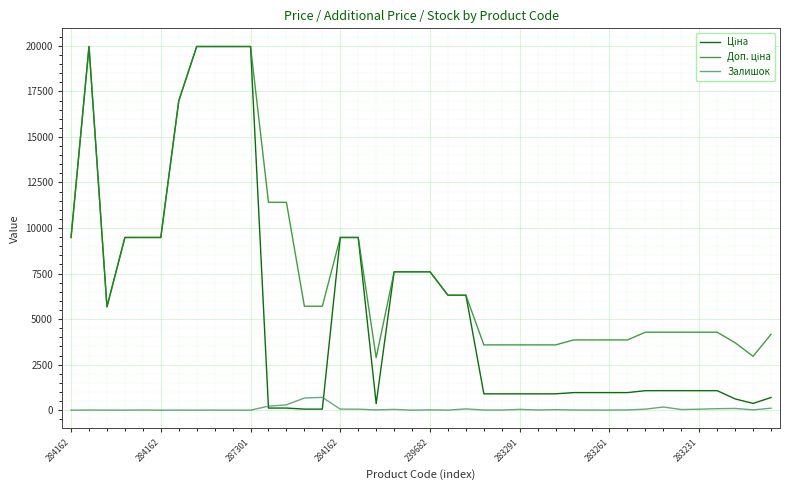

What is the maximum value shown in the chart?

19964.2